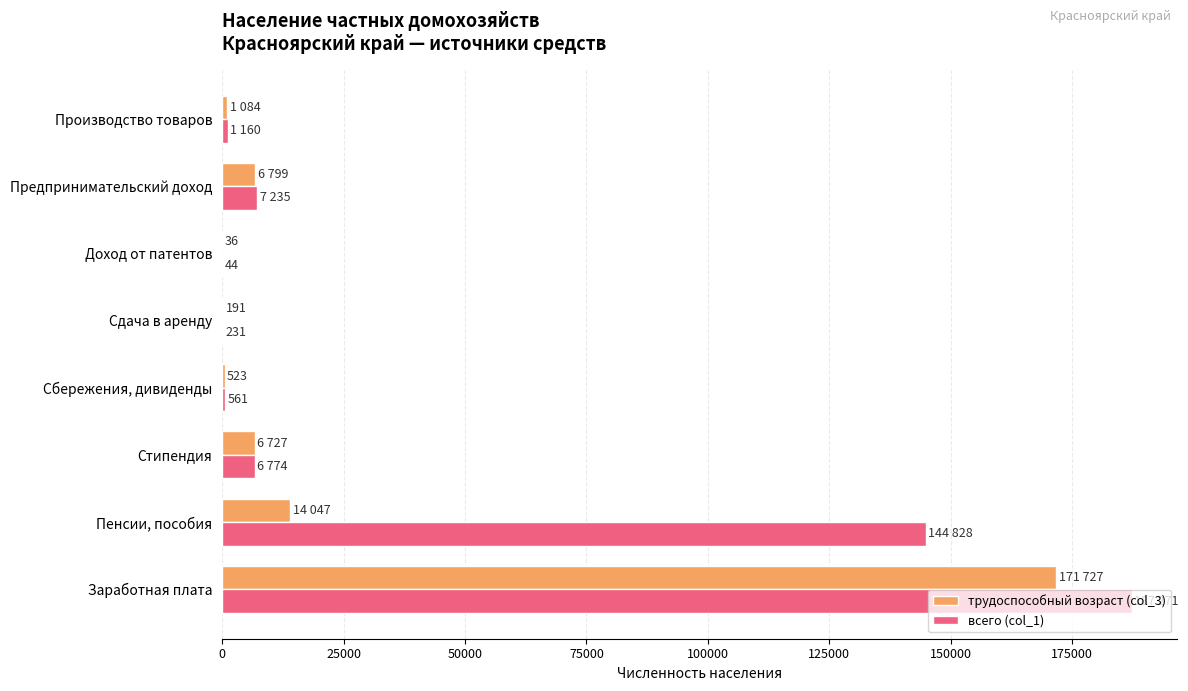

What are all the series names shown in the legend?

трудоспособный возраст (col_3), всего (col_1)